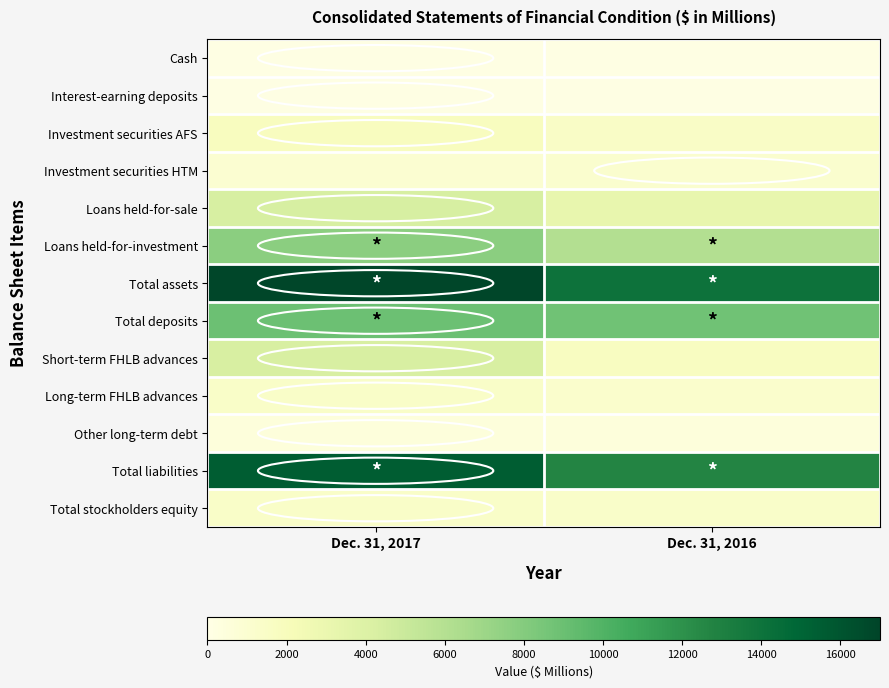

Reading left to right, what are all the values shown in this chart?

Cash: Dec. 31, 2017=122	Dec. 31, 2016=84
Interest-earning deposits: Dec. 31, 2017=82	Dec. 31, 2016=74
Investment securities AFS: Dec. 31, 2017=1853	Dec. 31, 2016=1480
Investment securities HTM: Dec. 31, 2017=939	Dec. 31, 2016=1093
Loans held-for-sale: Dec. 31, 2017=4321	Dec. 31, 2016=3177
Loans held-for-investment: Dec. 31, 2017=7713	Dec. 31, 2016=6065
Total assets: Dec. 31, 2017=16912	Dec. 31, 2016=14053
Total deposits: Dec. 31, 2017=8934	Dec. 31, 2016=8800
Short-term FHLB advances: Dec. 31, 2017=4260	Dec. 31, 2016=1780
Long-term FHLB advances: Dec. 31, 2017=1405	Dec. 31, 2016=1200
Other long-term debt: Dec. 31, 2017=494	Dec. 31, 2016=493
Total liabilities: Dec. 31, 2017=15513	Dec. 31, 2016=12717
Total stockholders equity: Dec. 31, 2017=1399	Dec. 31, 2016=1336